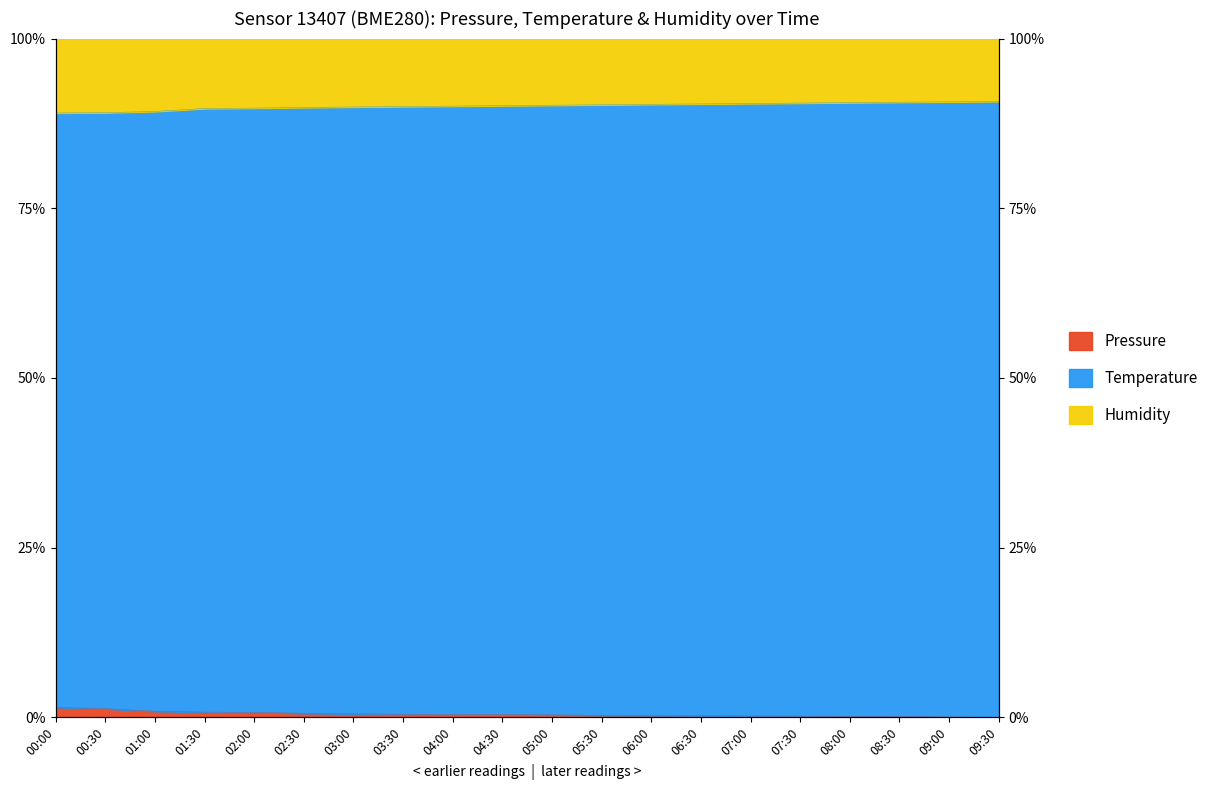

True or false: temperature and pressure intersect in this chart.

False